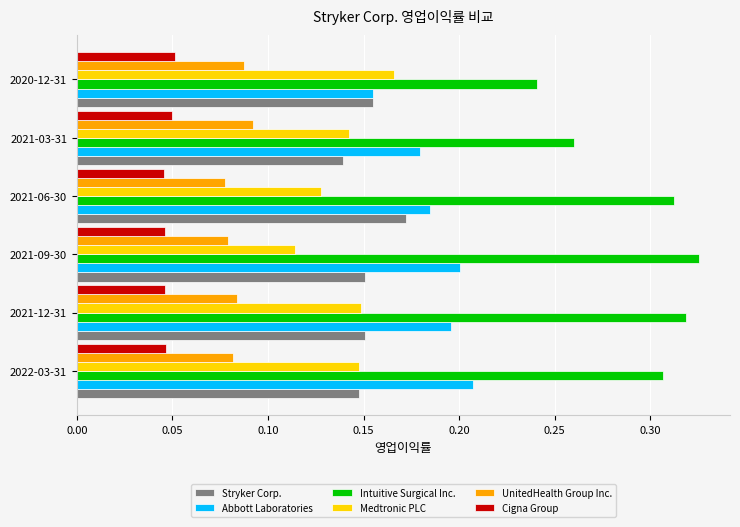

True or false: UnitedHealth Group Inc. has a value of 0.0 at 2021-12-31.

False